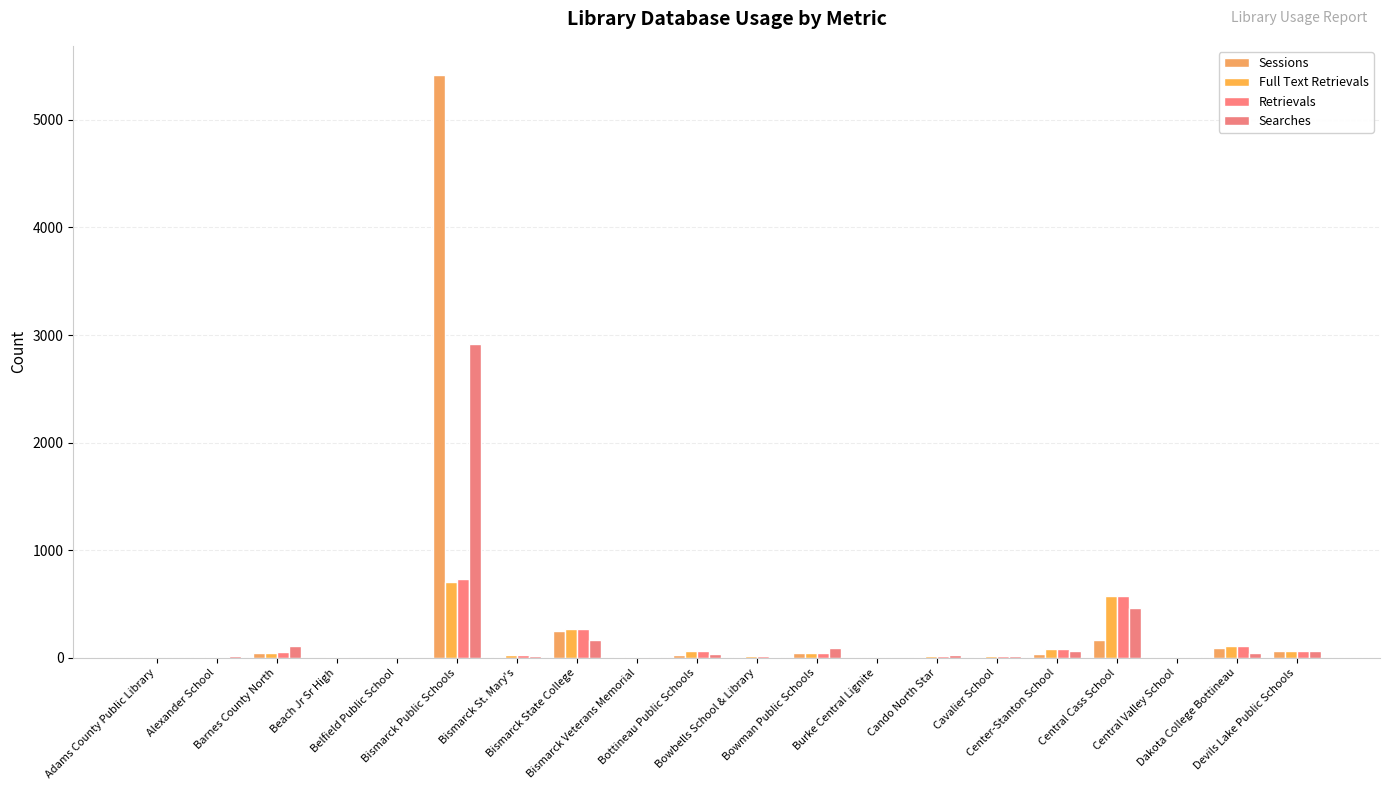

How many distinct data groups are displayed?

4